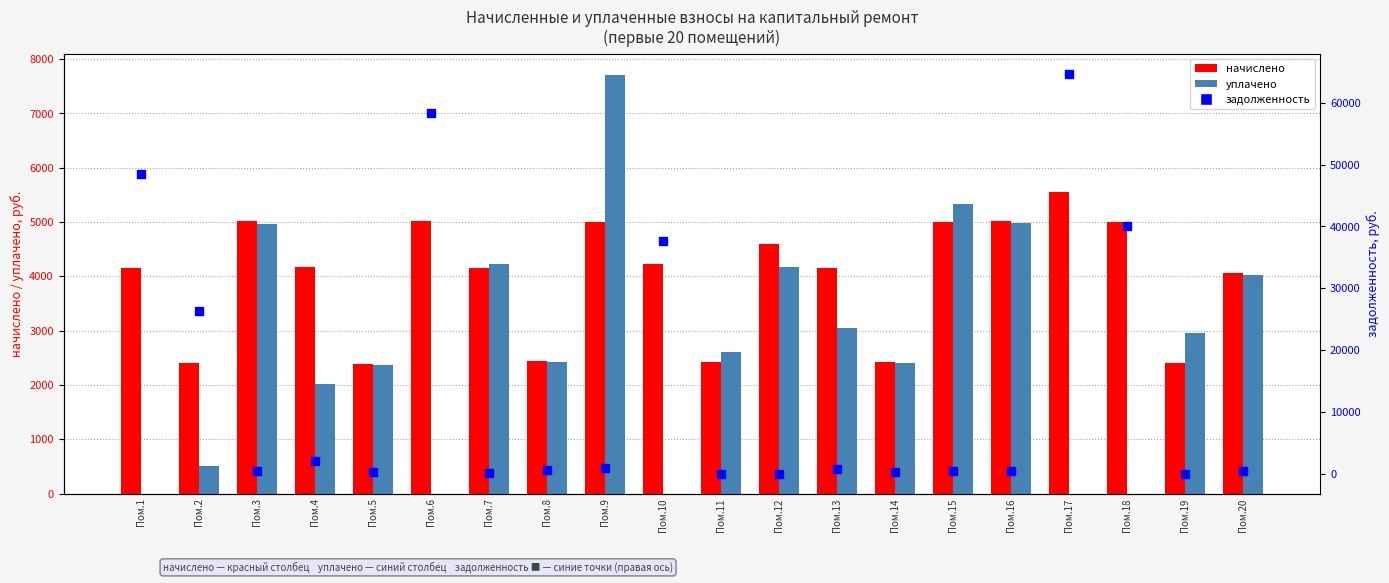

At which label does задолженность reach its minimum?

Пом.11